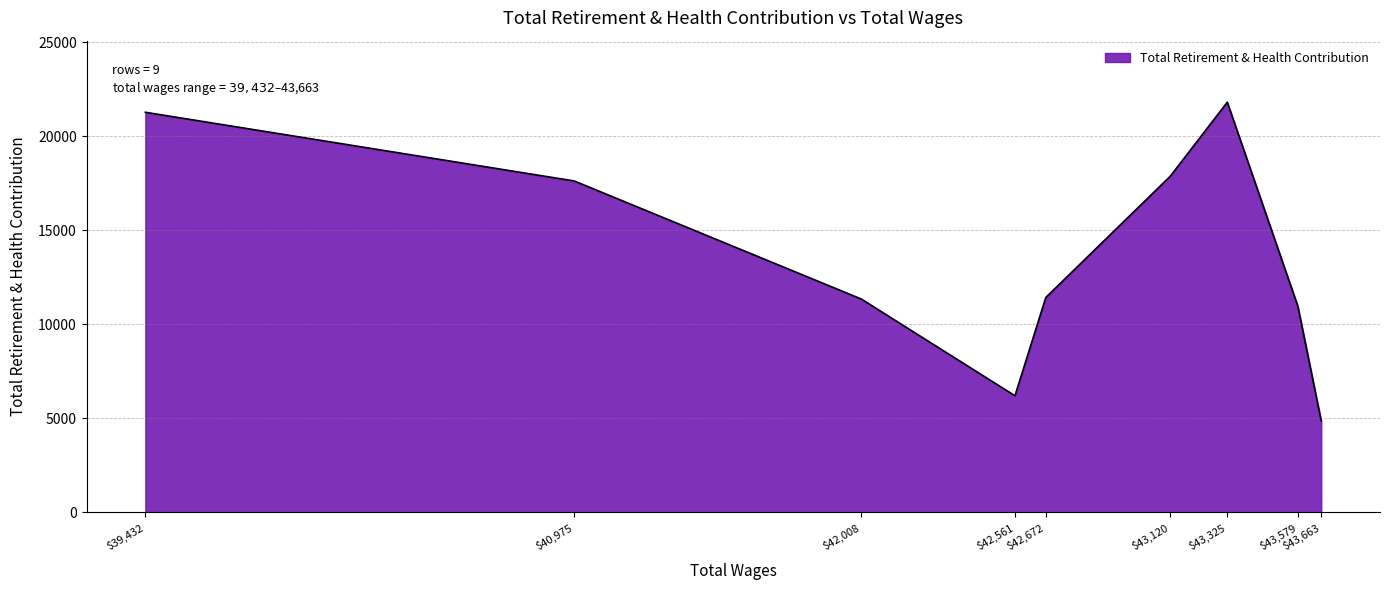

Where is the first local maximum?

$43,325